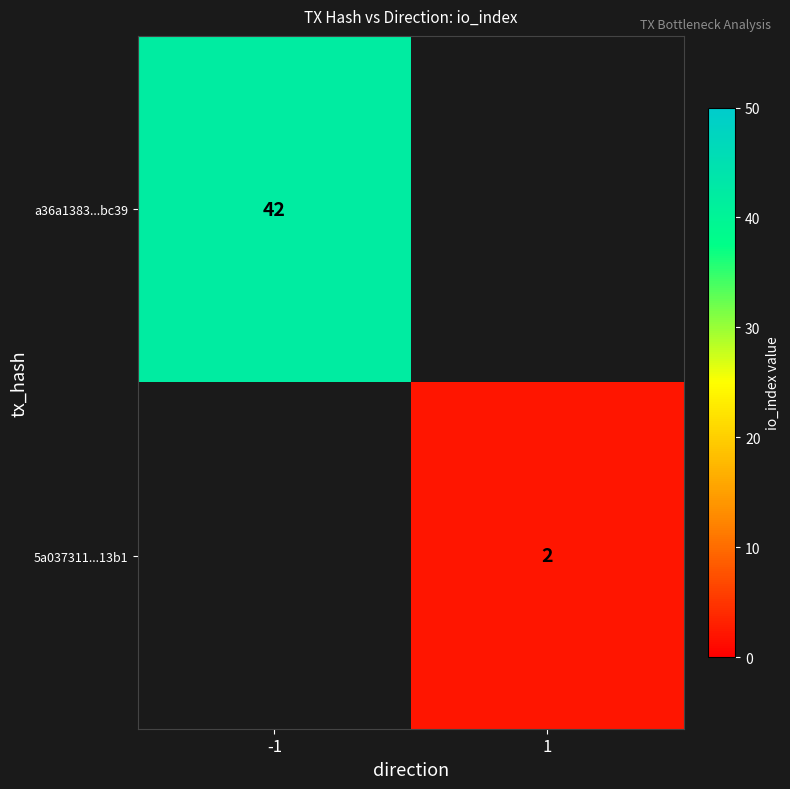

Is the value of 5a037311...13b1 at 1 greater than the value of a36a1383...bc39 at -1?

No